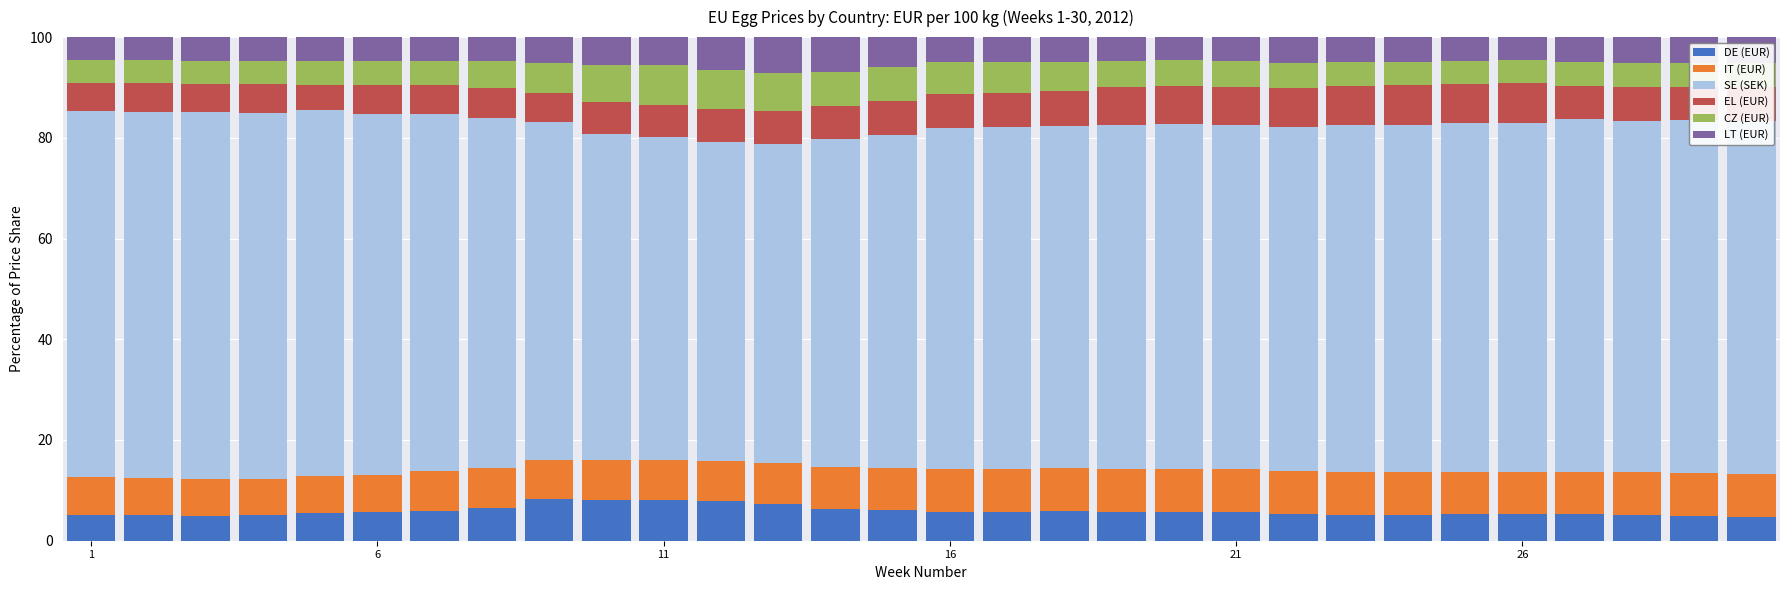

What is the maximum value for DE (EUR)?

8.2